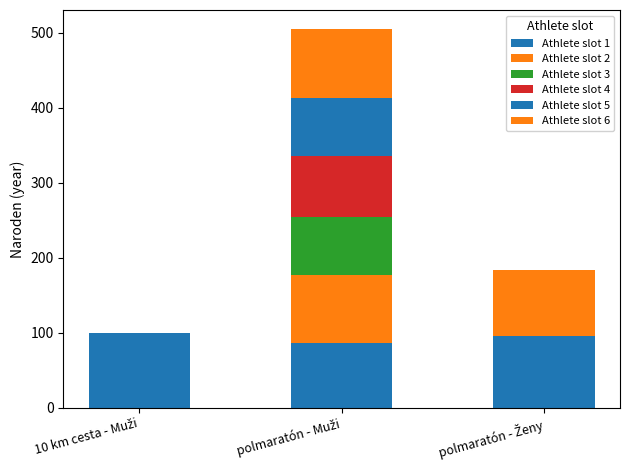

The value of Athlete slot 4 at polmaratón - Ženy is 0. True or false?

True